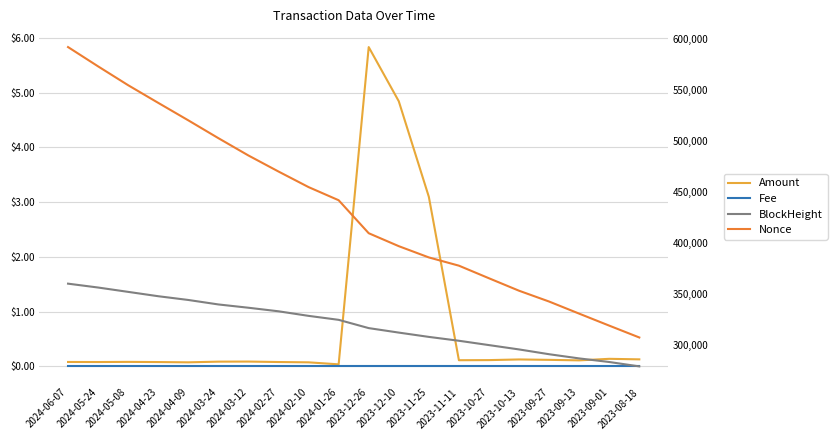

Which label corresponds to the largest value in the chart?

2024-06-07